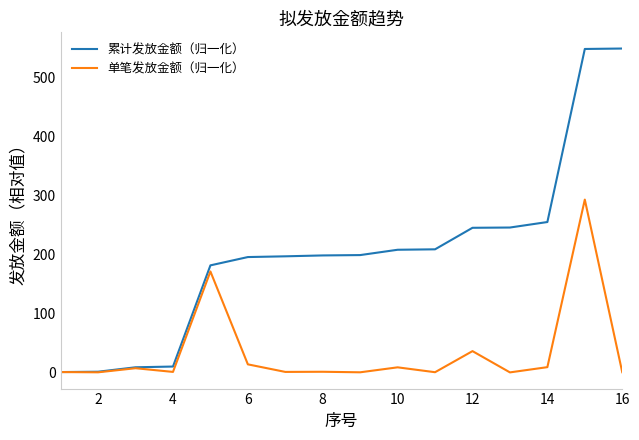

What is the difference between the second highest and second lowest values in the 累计发放金额（归一化） series?

546.1